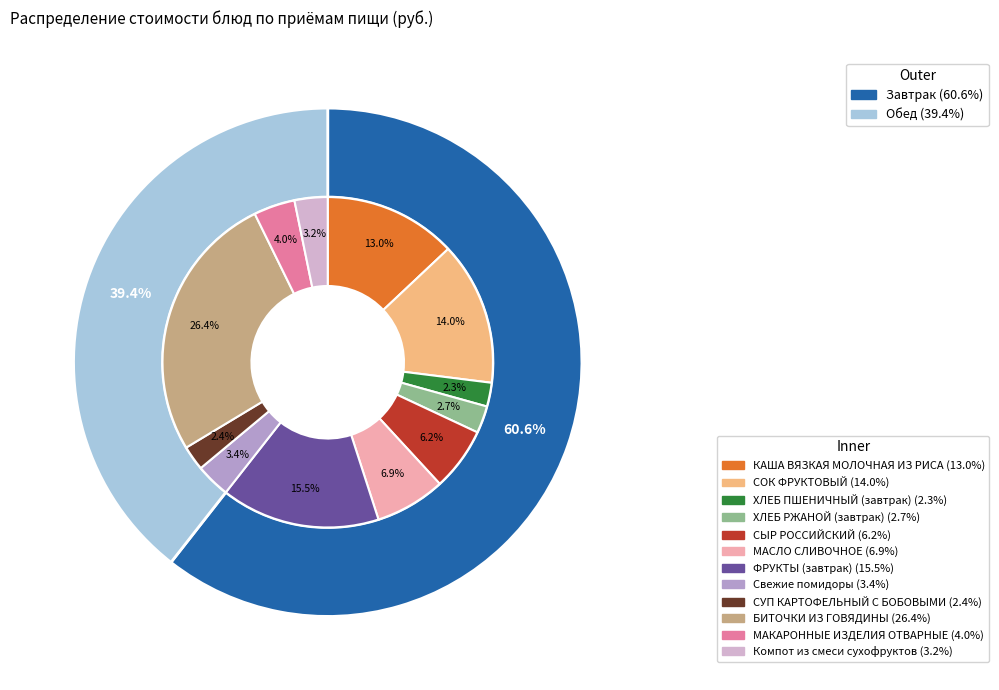

Is the sum of ХЛЕБ ПШЕНИЧНЫЙ (завтрак) and КАША ВЯЗКАЯ МОЛОЧНАЯ ИЗ РИСА greater than half?

No